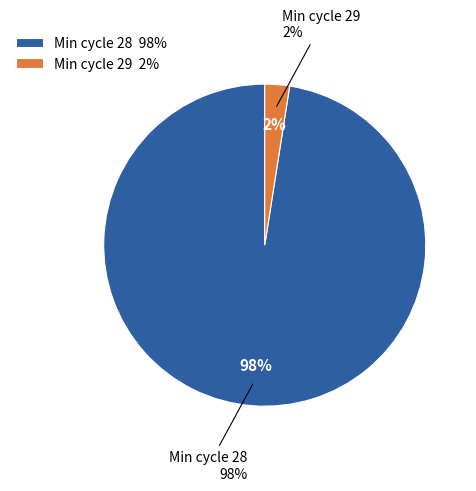

Which has a higher value, 28 or 28?

28